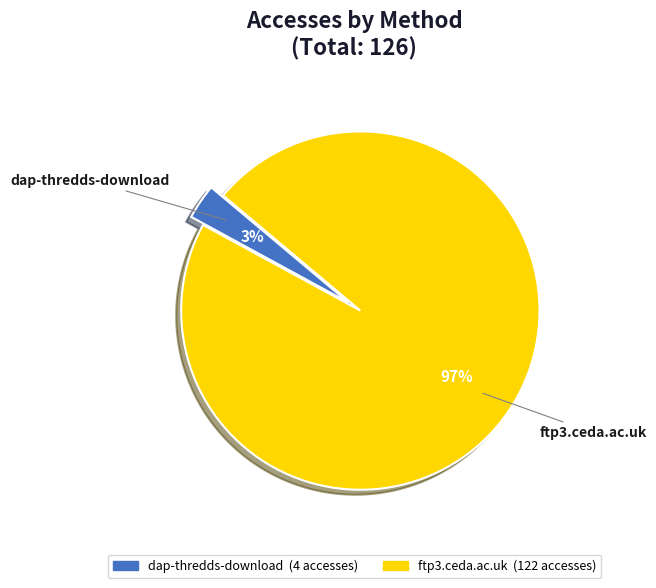

Is it true that dap-thredds-download is 3% of the pie?

True